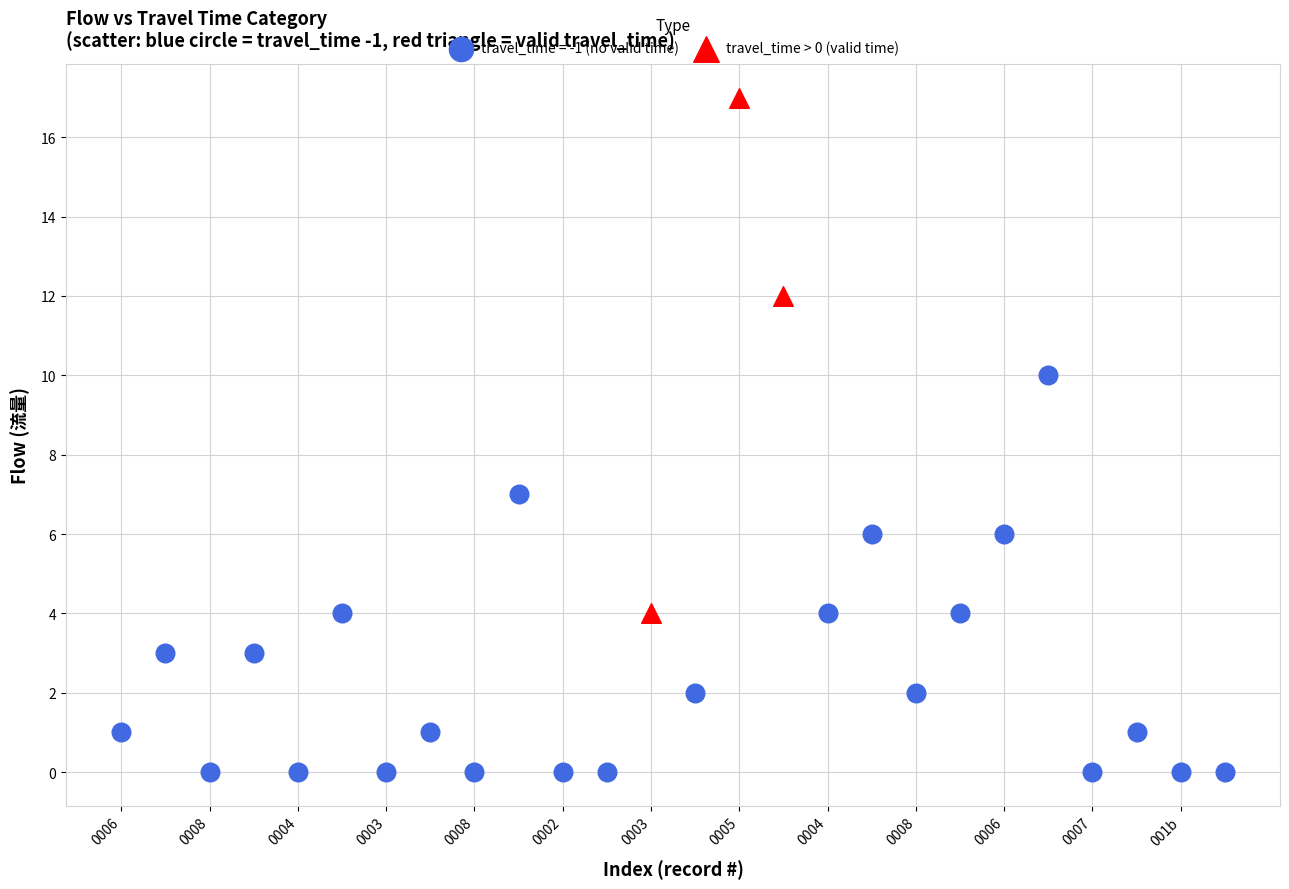

Which series has the largest Y range (max minus min)?

travel_time > 0 (valid time)